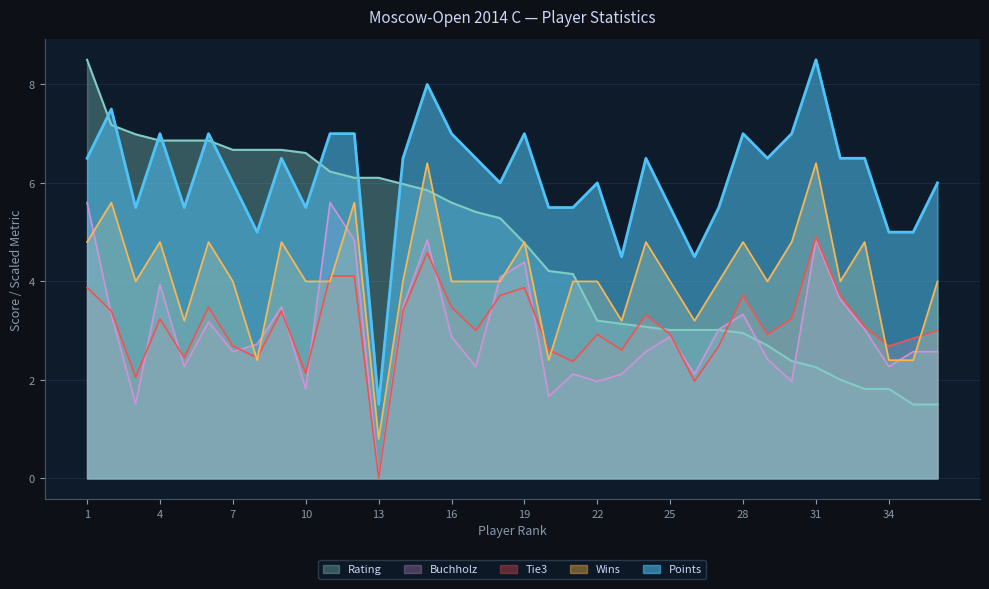

What are all the series names shown in the legend?

Rating, Buchholz, Tie3, Wins, Points